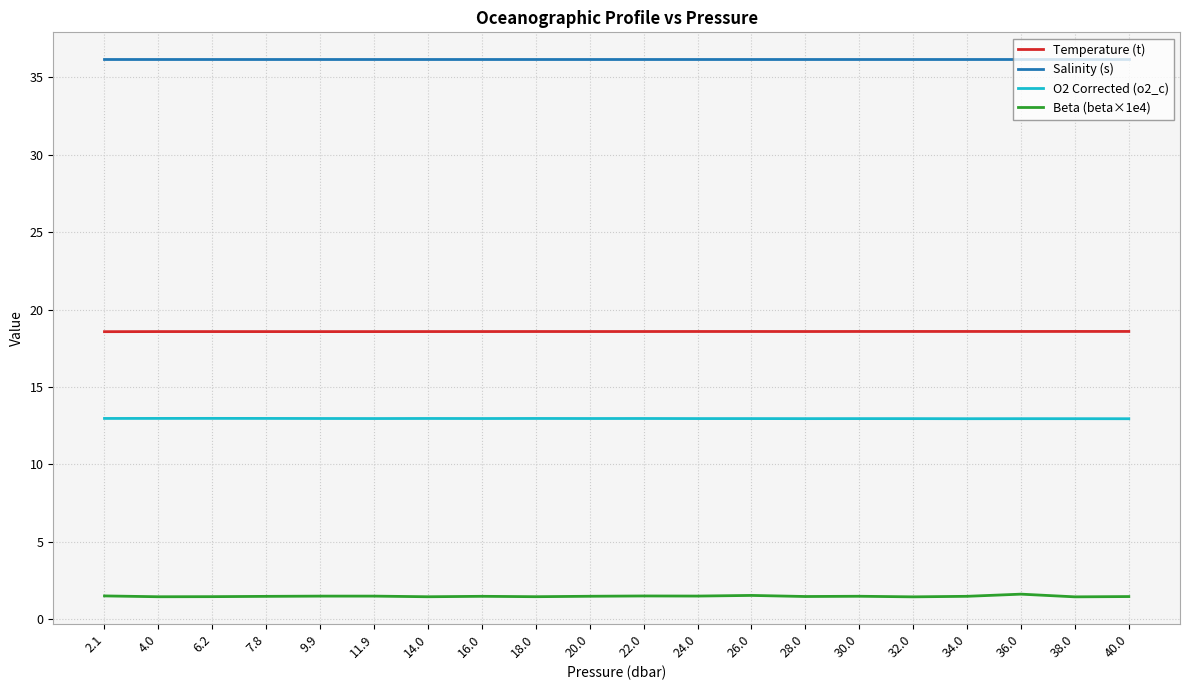

What position from the right is 28.0?

7